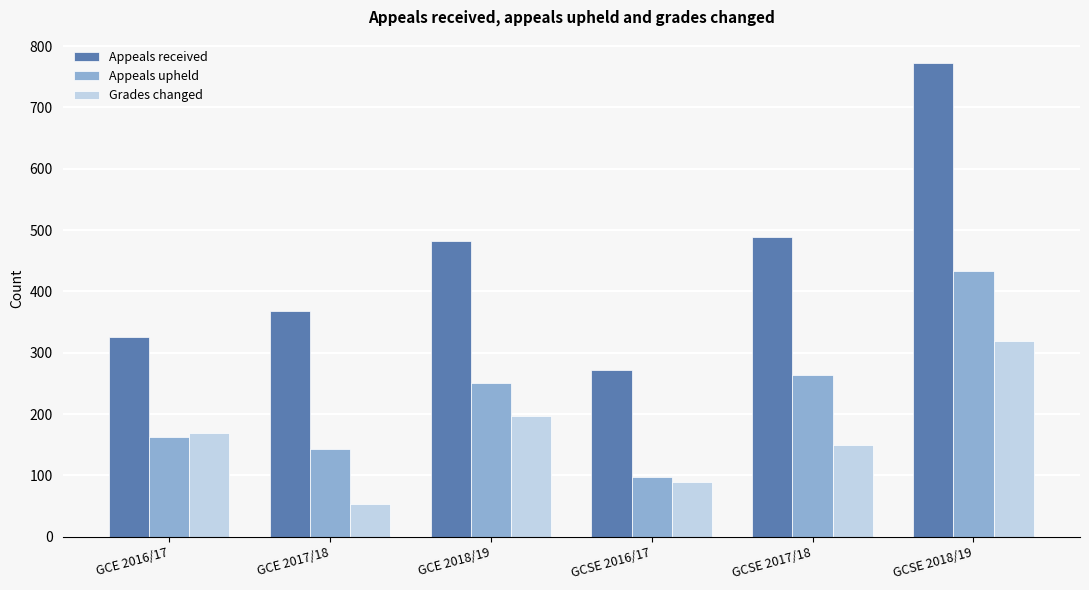

What is the sum of all Appeals received values?

2708